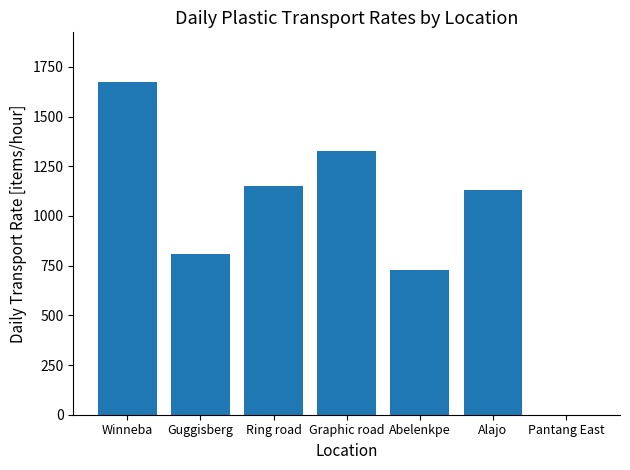

Which category has the highest value across all series?

Winneba